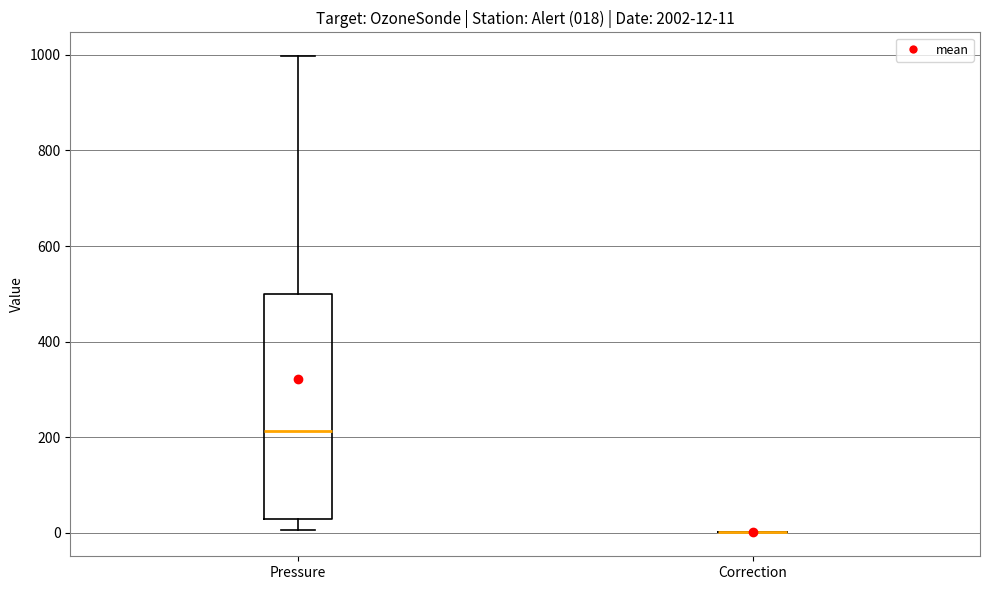

Which box is the tallest, from its lower edge to its upper edge?

Pressure